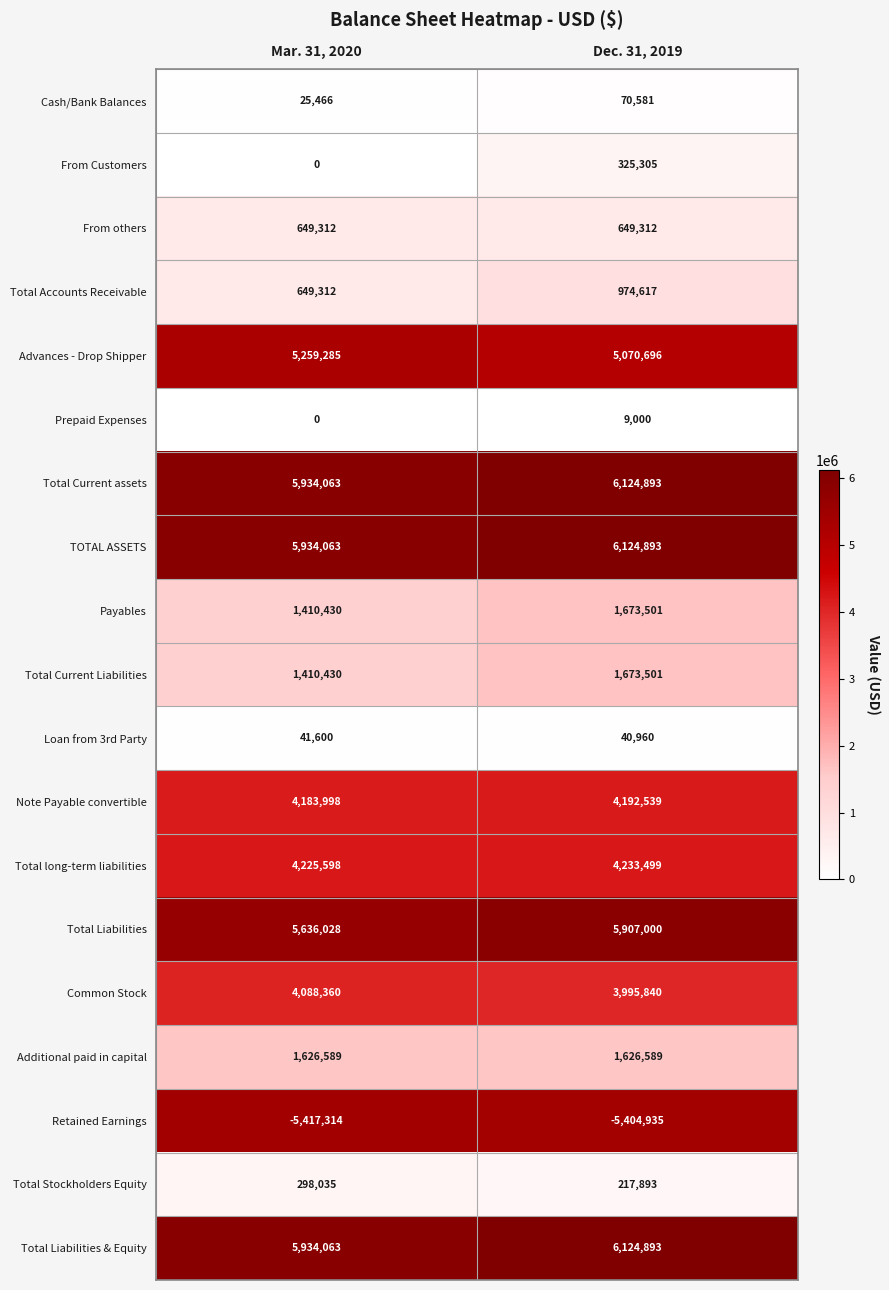

At which label is Total long-term liabilities closest to 4229548?

Mar. 31, 2020